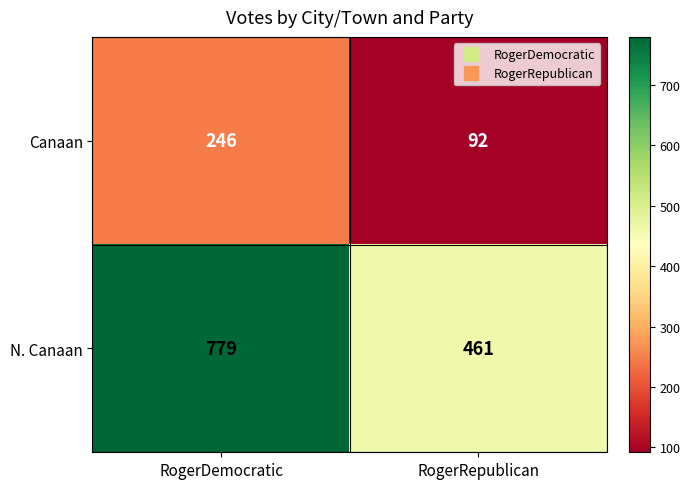

Which series has the widest spread of values?

N. Canaan